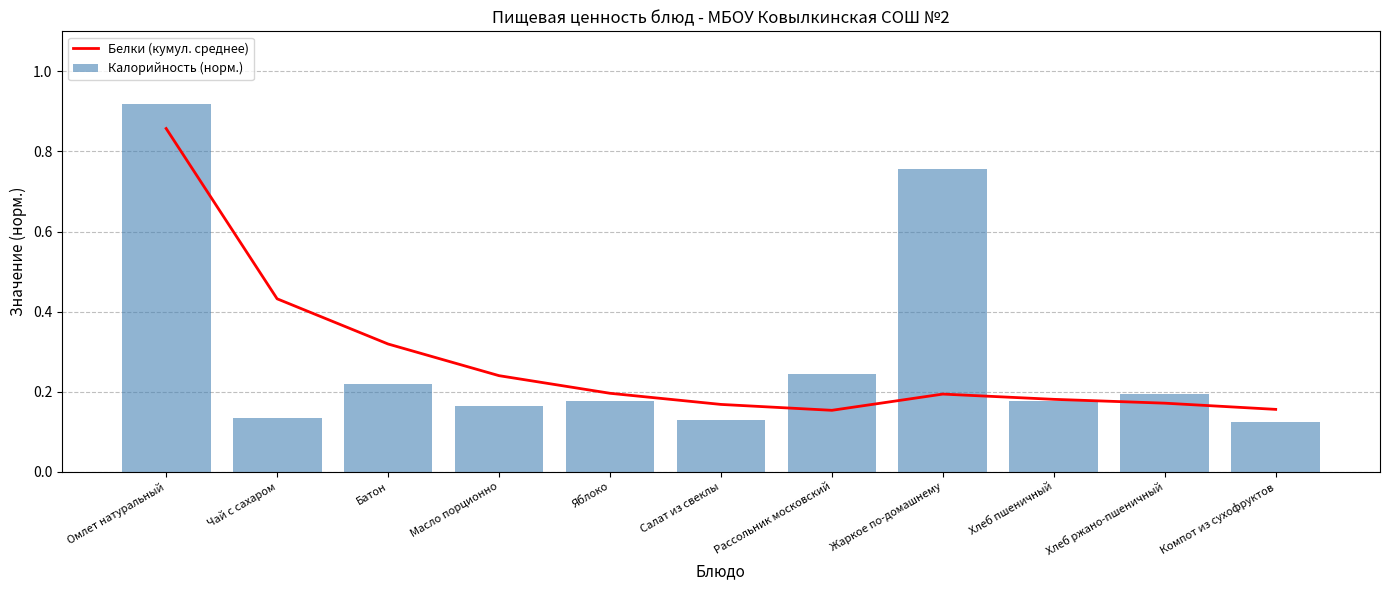

Is it true that Белки (кумул. среднее) equals 0.2 at Яблоко?

True